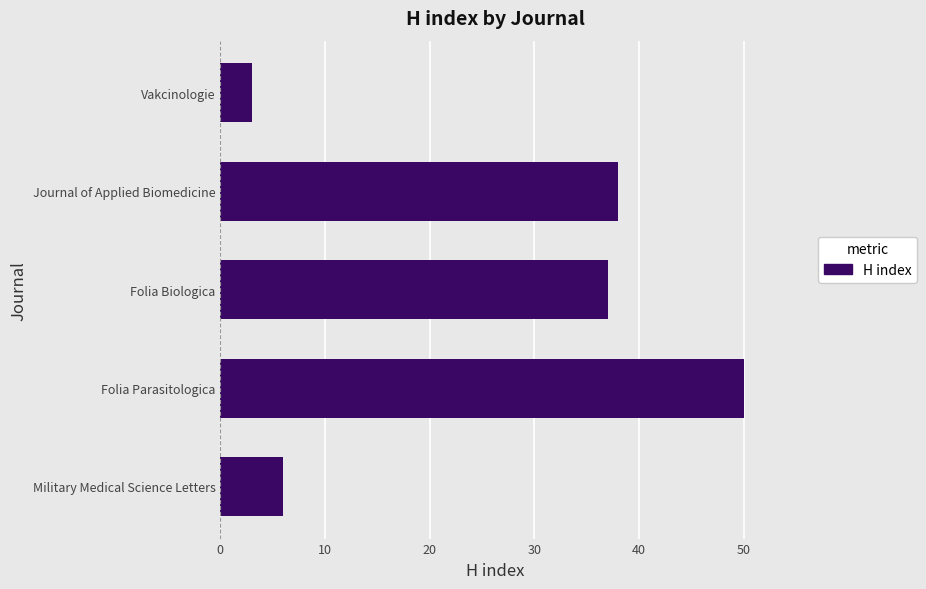

How many values are below 37?

2